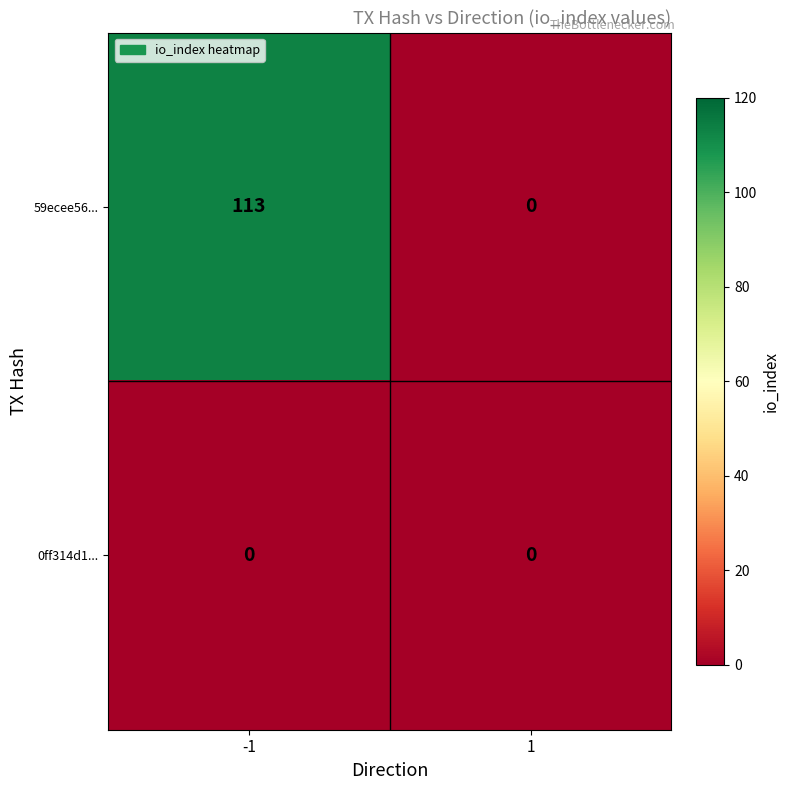

How many series are shown in this chart?

2